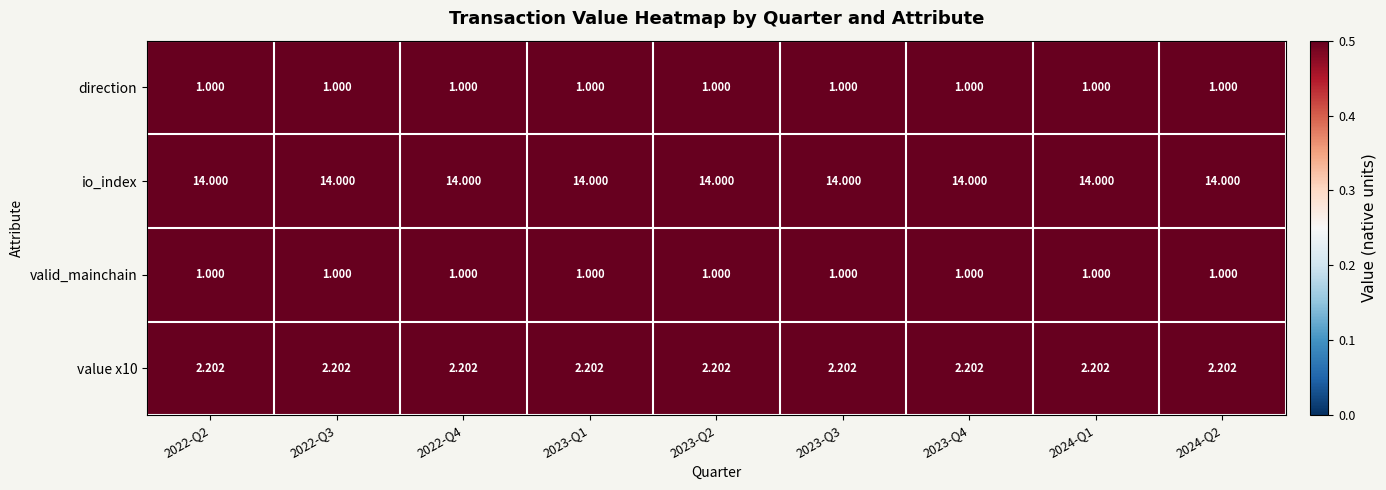

Which series has the largest total across all categories?

io_index